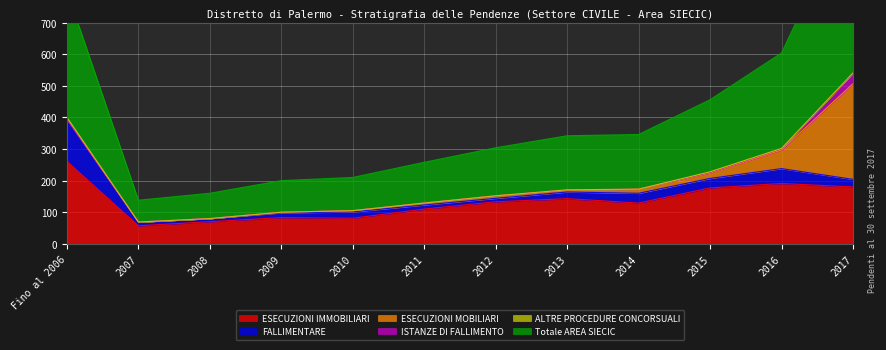

True or false: ESECUZIONI IMMOBILIARI and FALLIMENTARE cross at least once.

False